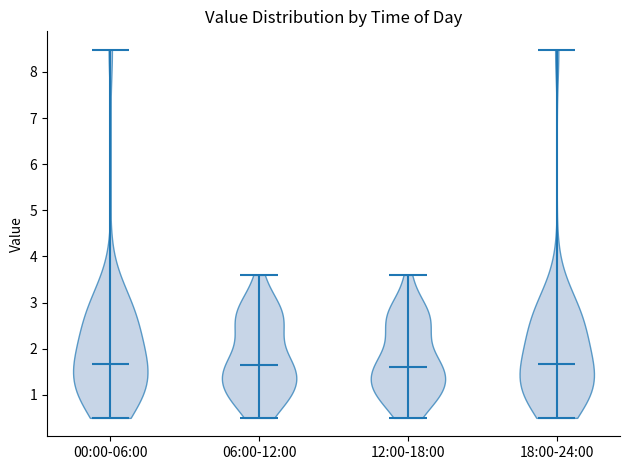

Reading left to right, read every violin against the y-axis: where its median line is, and the lowest and highest points it reaches. The values are not printed on the chart, so give them approximately, as read against the axis.

00:00-06:00: median line 1.7, lowest point 0.5, highest point 8.5
06:00-12:00: median line 1.7, lowest point 0.5, highest point 3.6
12:00-18:00: median line 1.6, lowest point 0.5, highest point 3.6
18:00-24:00: median line 1.7, lowest point 0.5, highest point 8.5